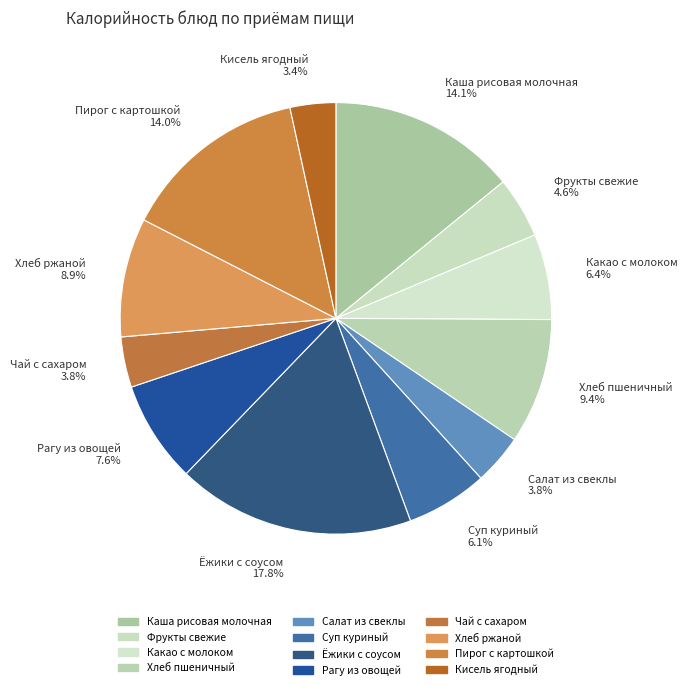

Does Ёжики с соусом represent more than half of the total?

No